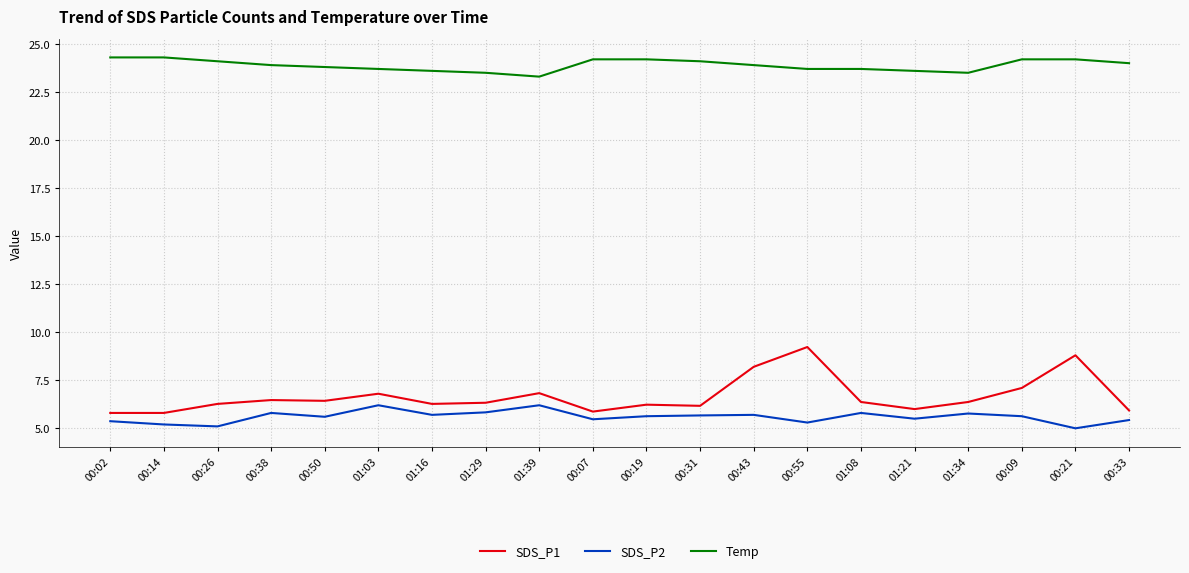

Rank the series by their maximum value, from highest to lowest.

Temp, SDS_P1, SDS_P2